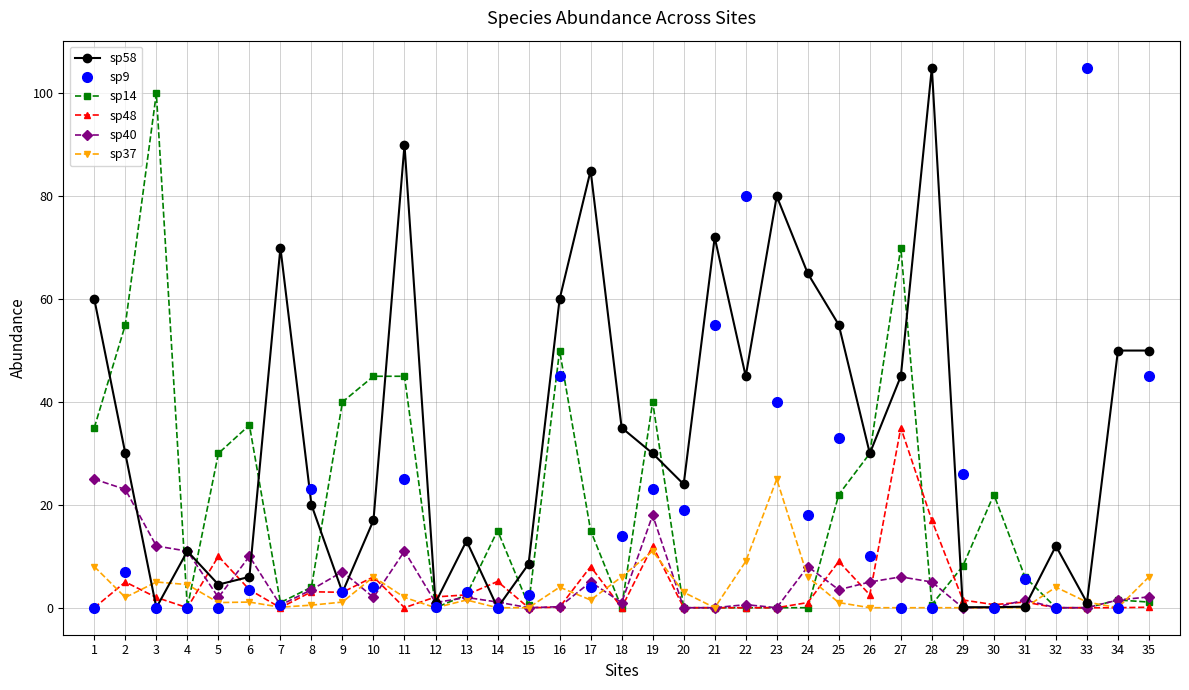

The value of sp58 at 22 is 79.3. True or false?

False